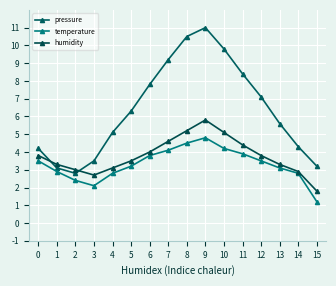

The value of humidity at 9 is 5.8. True or false?

True